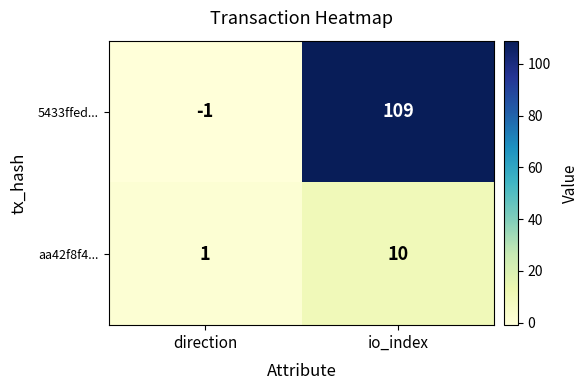

What is the difference between the highest and lowest values at direction?

2